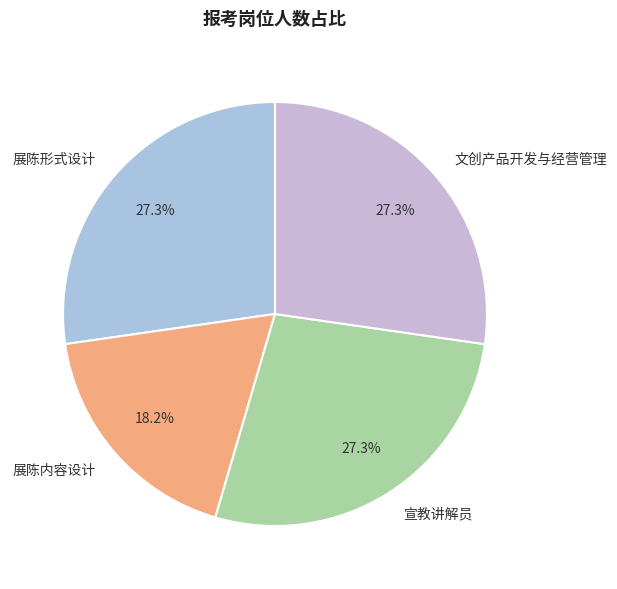

Combined, do 文创产品开发与经营管理 and 展陈内容设计 account for over 50%?

No